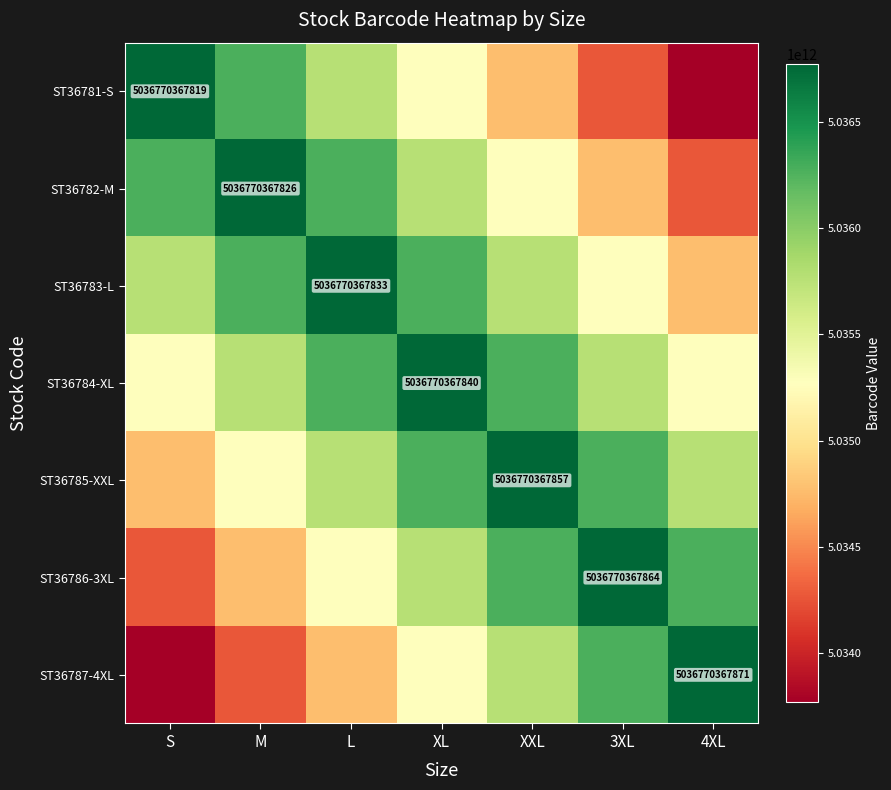

The ST36782-M series shows 6973181042253 at M. True or false?

False